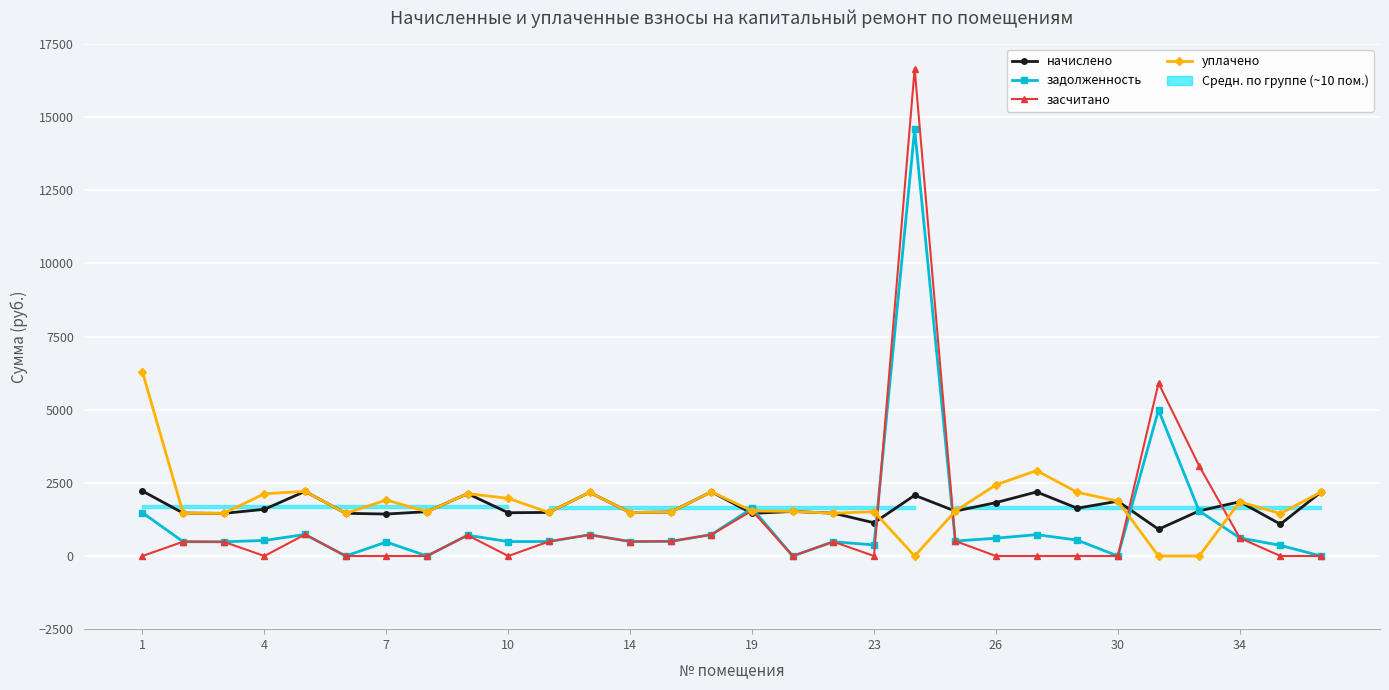

Is the value of уплачено at 10 greater than the value of засчитано at 1?

Yes